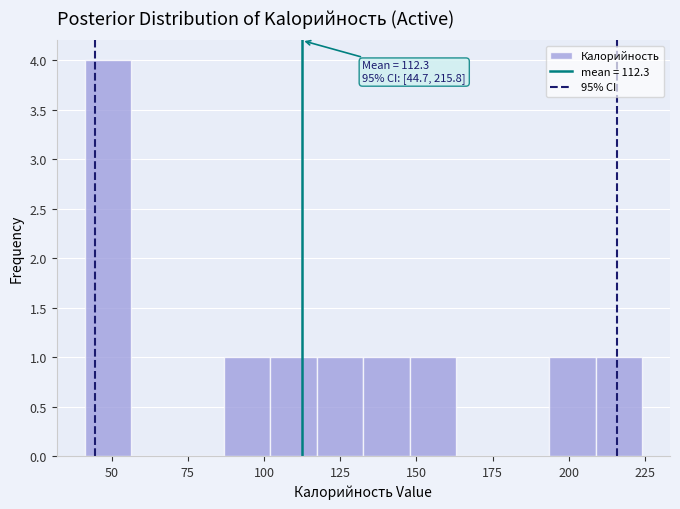

Around what value on the x-axis is the tallest bar? Give the approximate position of its centre, as read against the axis.

50